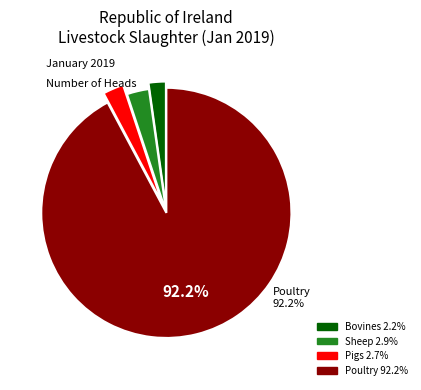

How many slices are in this pie chart?

4